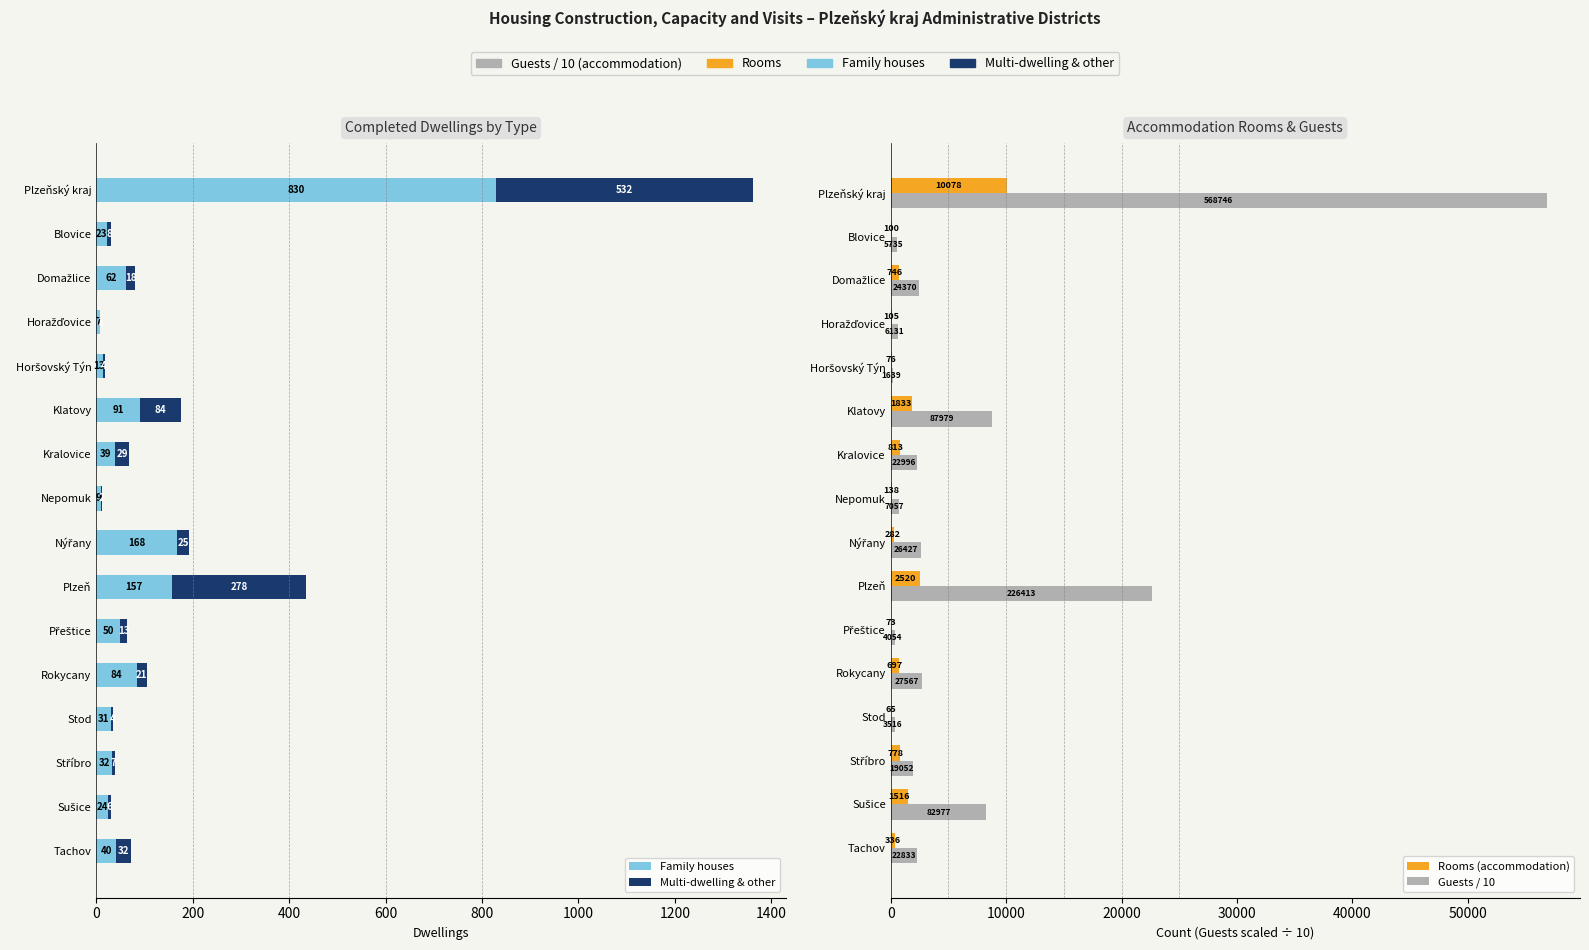

Rank the series at Stříbro from lowest to highest value.

Multi-dwelling & other, Family houses, Rooms (accommodation), Guests / 10